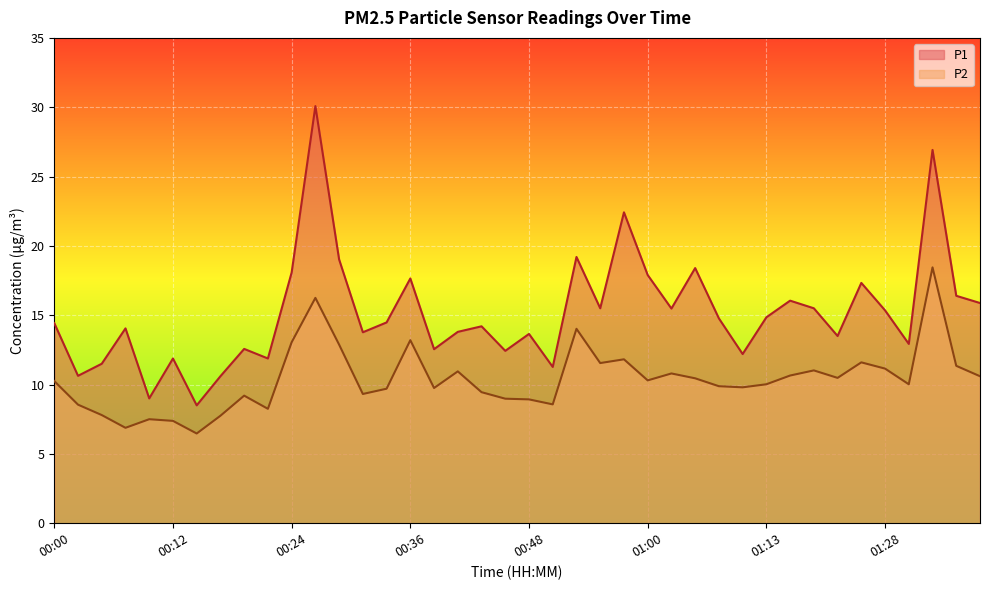

Which series changed the most between 00:09 and 01:18?

P1